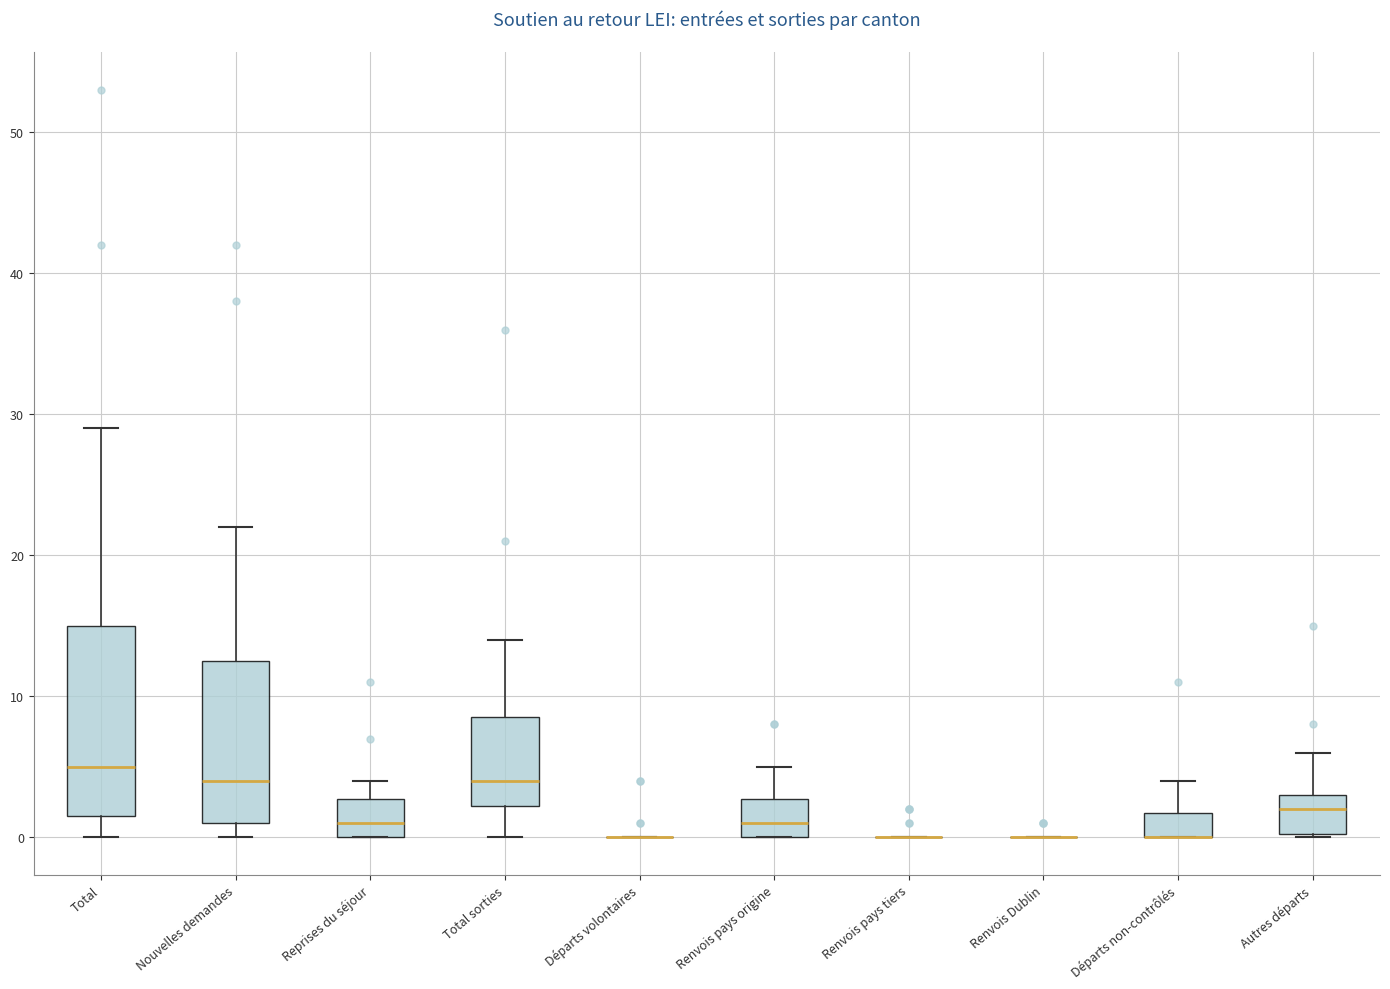

Where does the median line of the box for Renvois pays origine sit on the y-axis? The values are not printed on the chart, so give them approximately, as read against the axis.

1